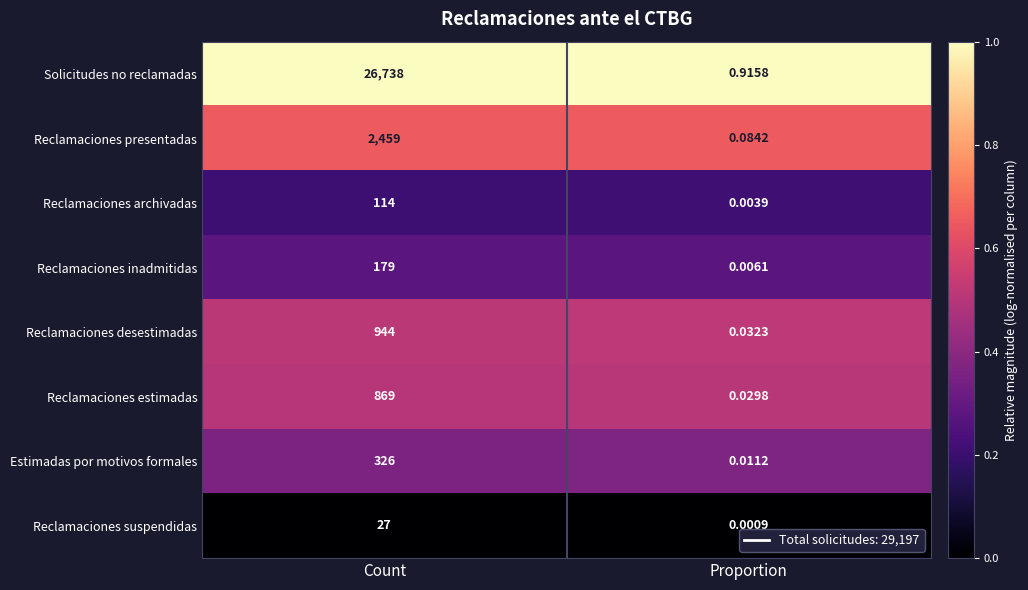

Between Count and Proportion, which series saw the biggest shift?

Solicitudes no reclamadas